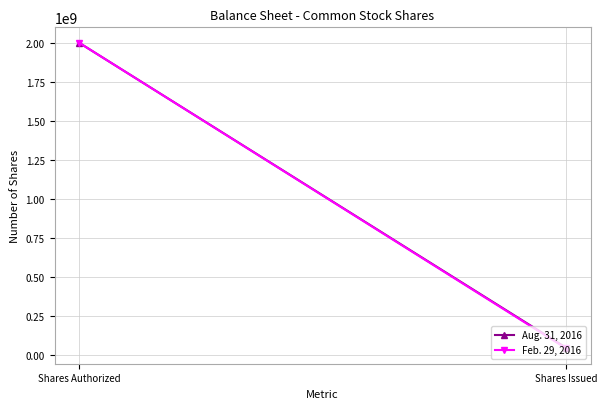

Is the value of Feb. 29, 2016 at Shares Issued greater than the value of Aug. 31, 2016 at Shares Issued?

No